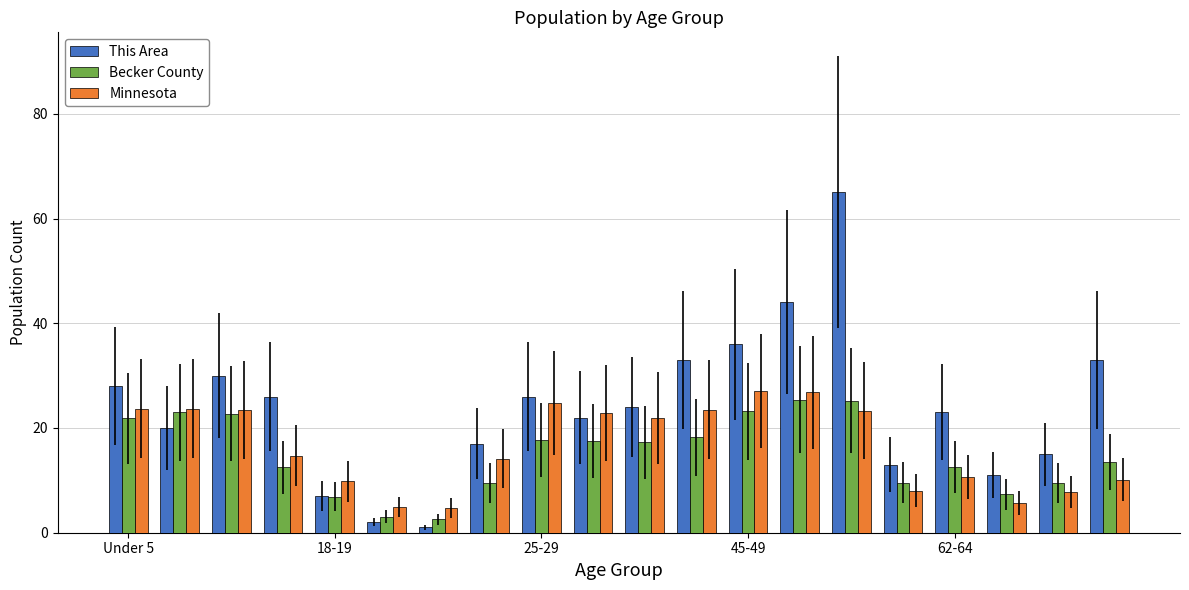

Which series has the widest spread of values?

This Area